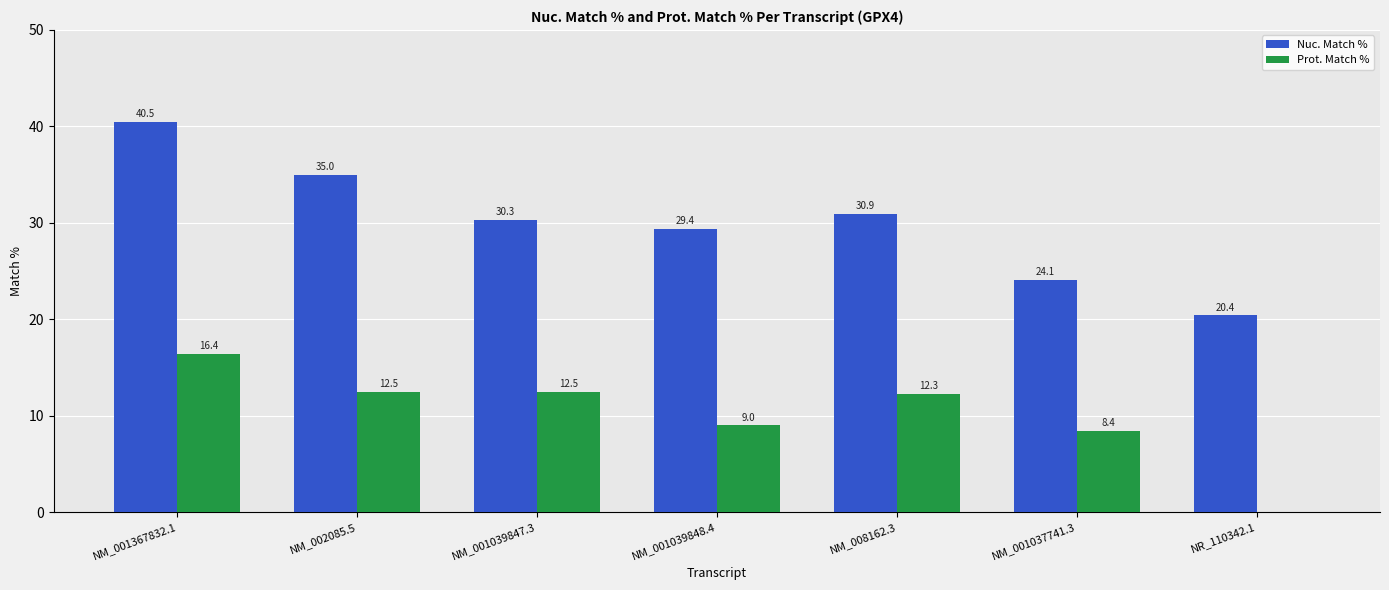

Are the bars grouped side by side (vs. stacked)?

Yes